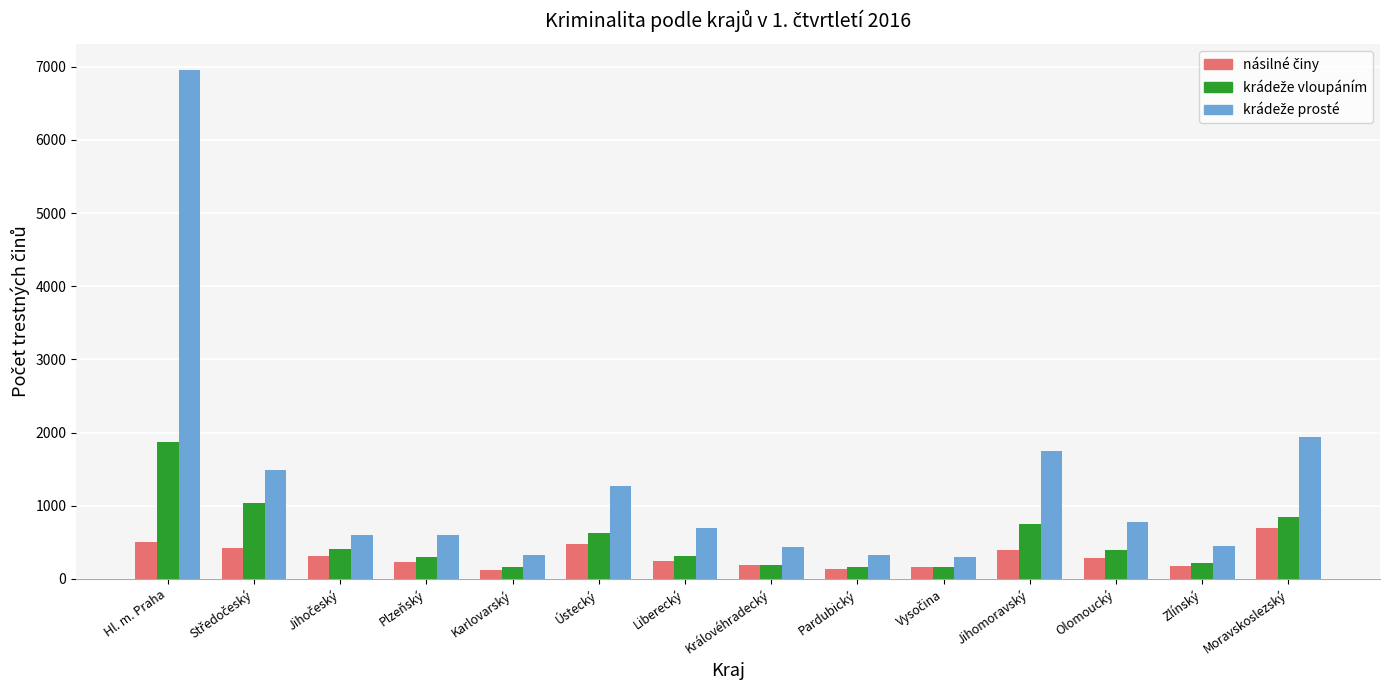

At which category is the sum across all series the highest?

Hl. m. Praha